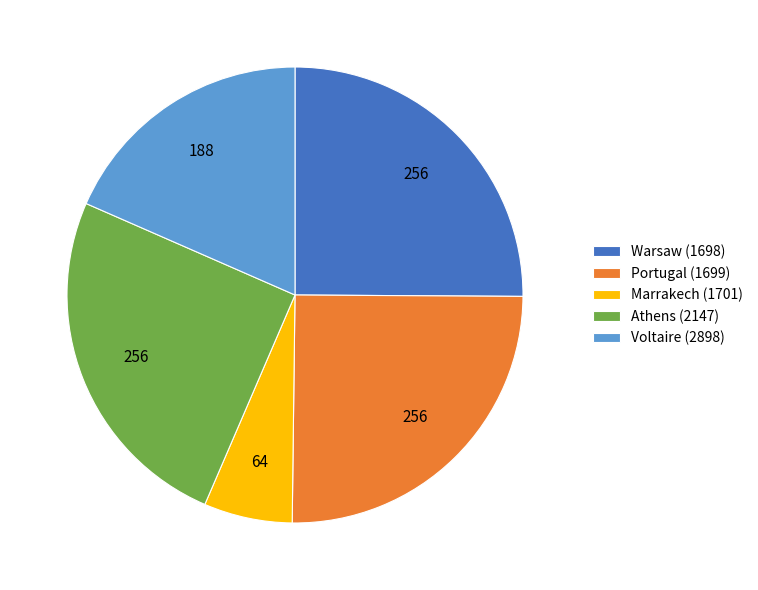

Count the number of slices in the pie.

5